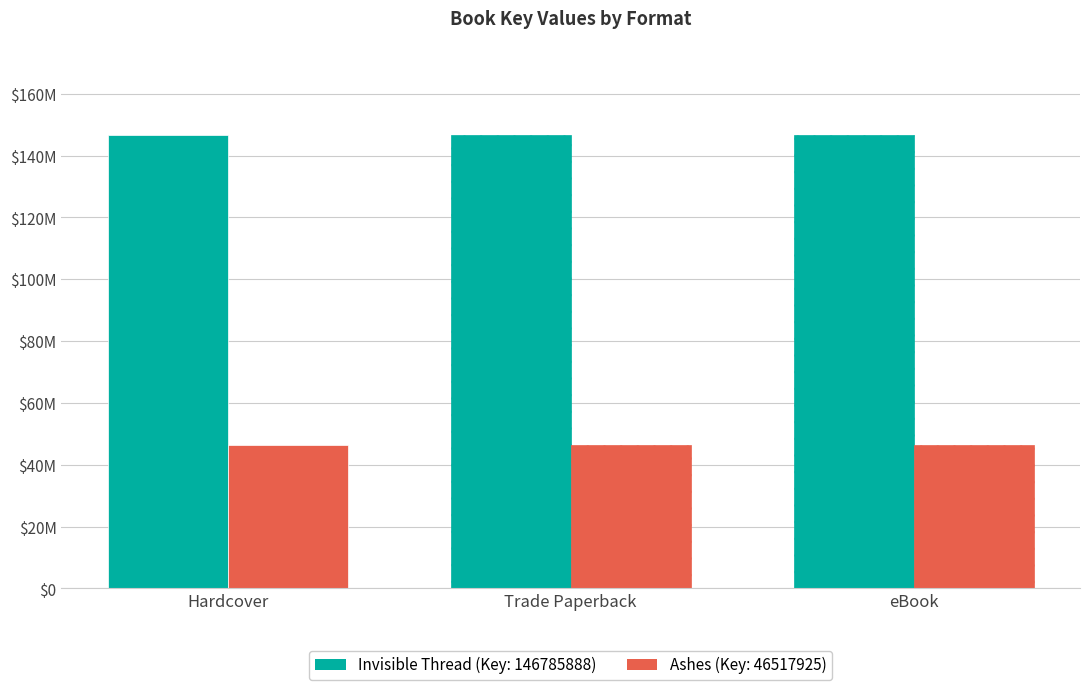

What is the difference between the highest and lowest values at Trade Paperback?

100267963